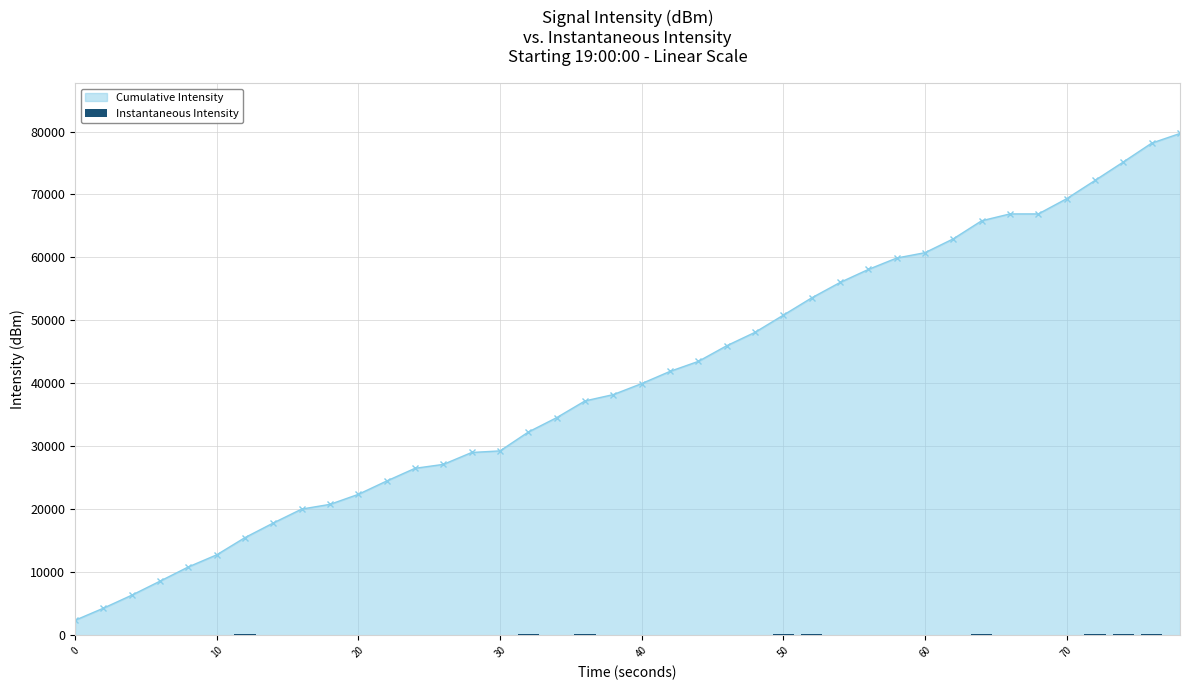

How many bars are there in total?

40